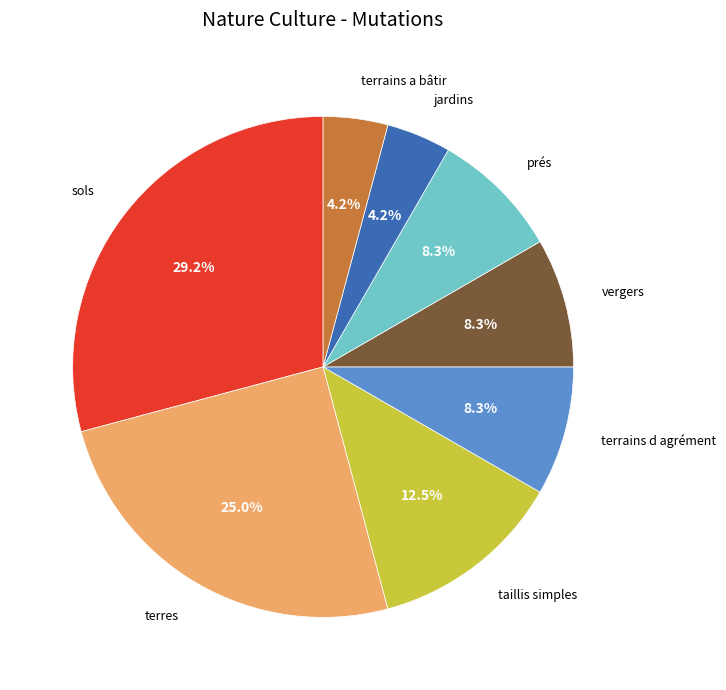

What percentage do sols and taillis simples together represent?

41.7%